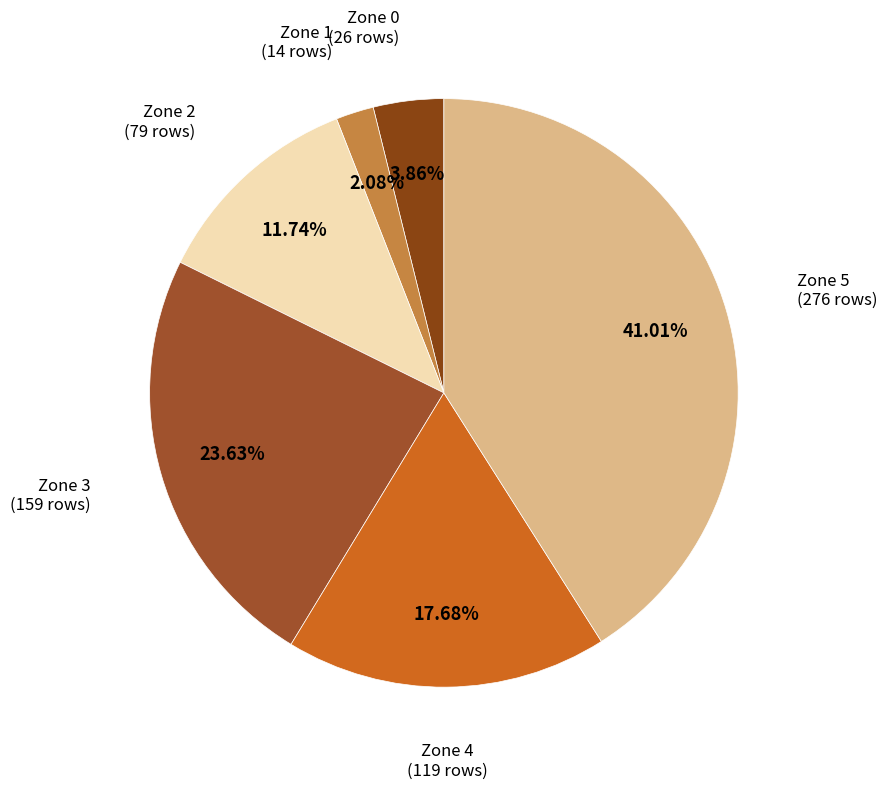

Rank the categories by value from highest to lowest.

Zone 5, Zone 3, Zone 4, Zone 2, Zone 0, Zone 1